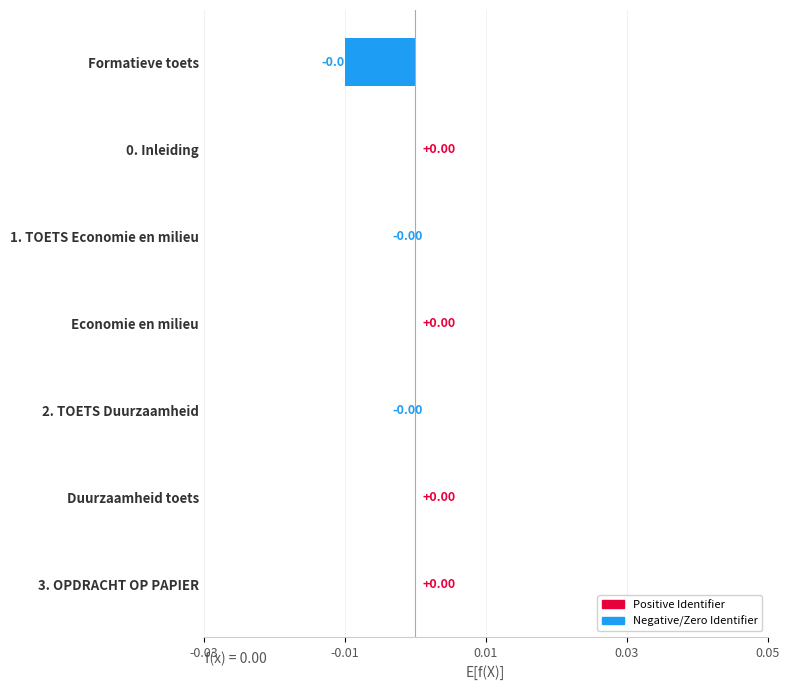

Which has a higher value, Formatieve toets or 1. TOETS Economie en milieu?

1. TOETS Economie en milieu